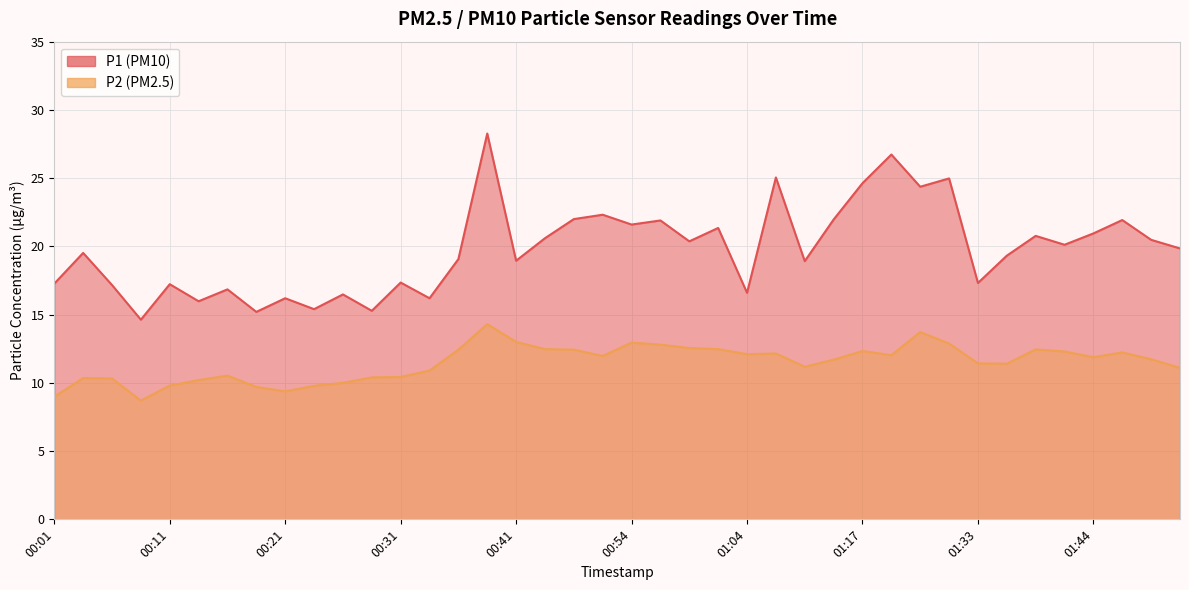

True or false: P1 and P2 intersect in this chart.

False